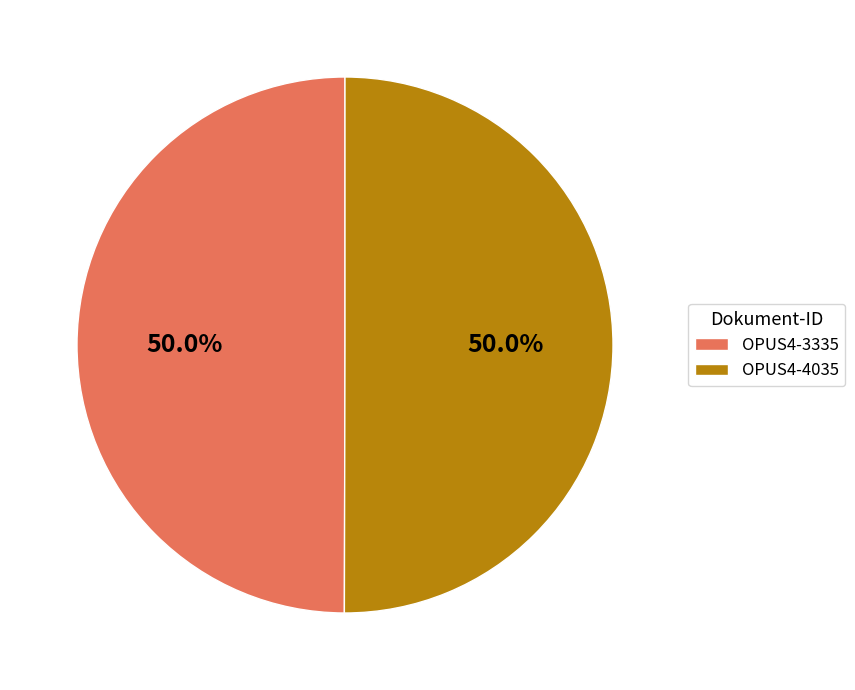

What percentage is NOT represented by OPUS4-3335?

50.0%